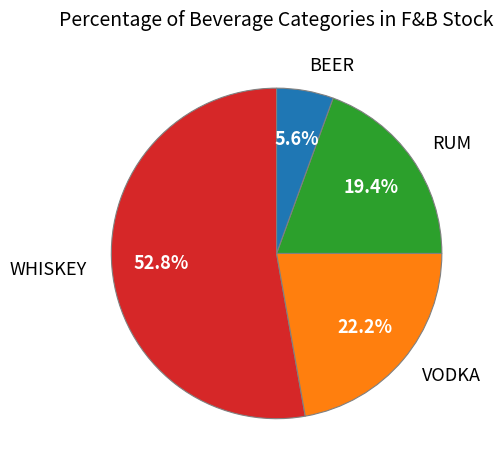

To the nearest percent, what is the difference between the largest and smallest slice percentages?

47%